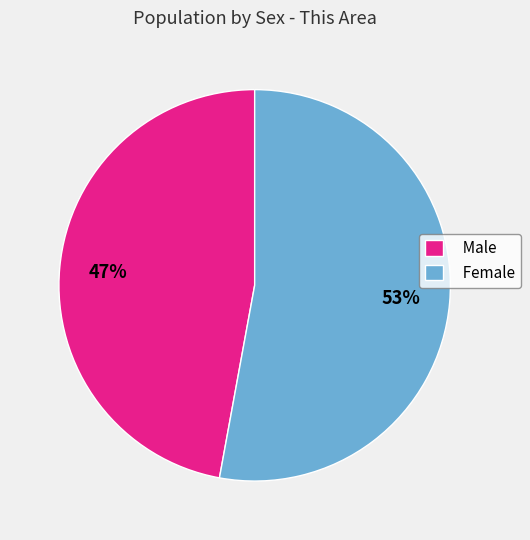

What percentage is the Female slice, to the nearest percent?

53%